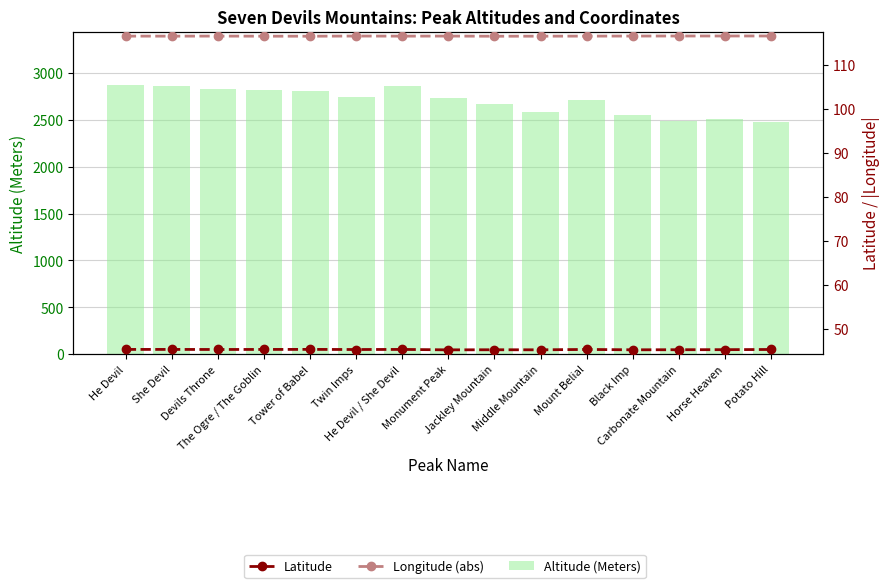

How many data points in Altitude (Meters) are less than 2730?

7